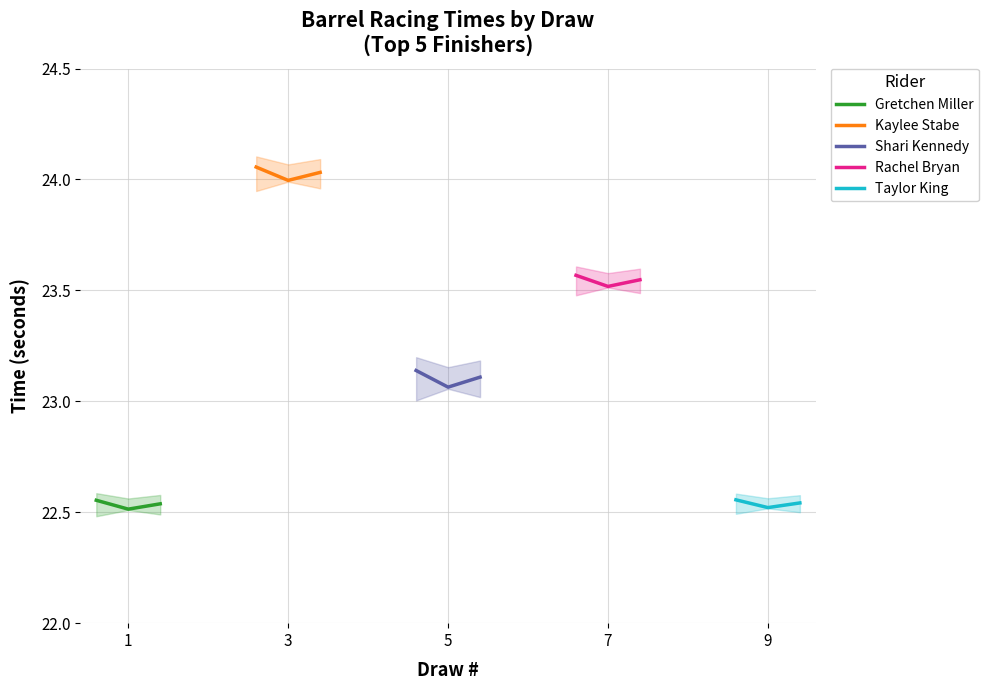

How many Rachel Bryan values are between 23 and 24?

3